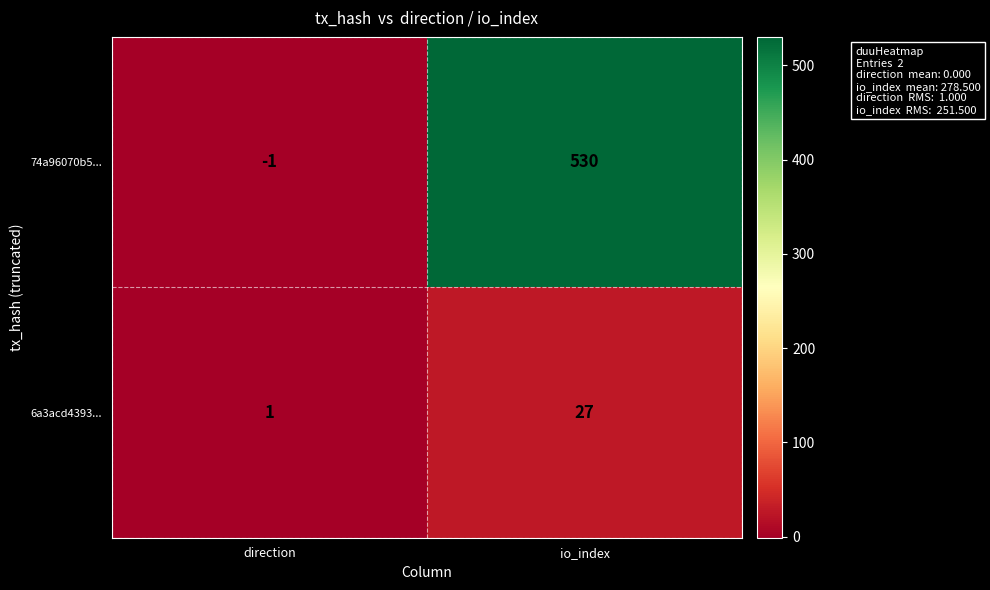

At direction, list the series in order from largest to smallest.

6a3acd4393..., 74a96070b5...